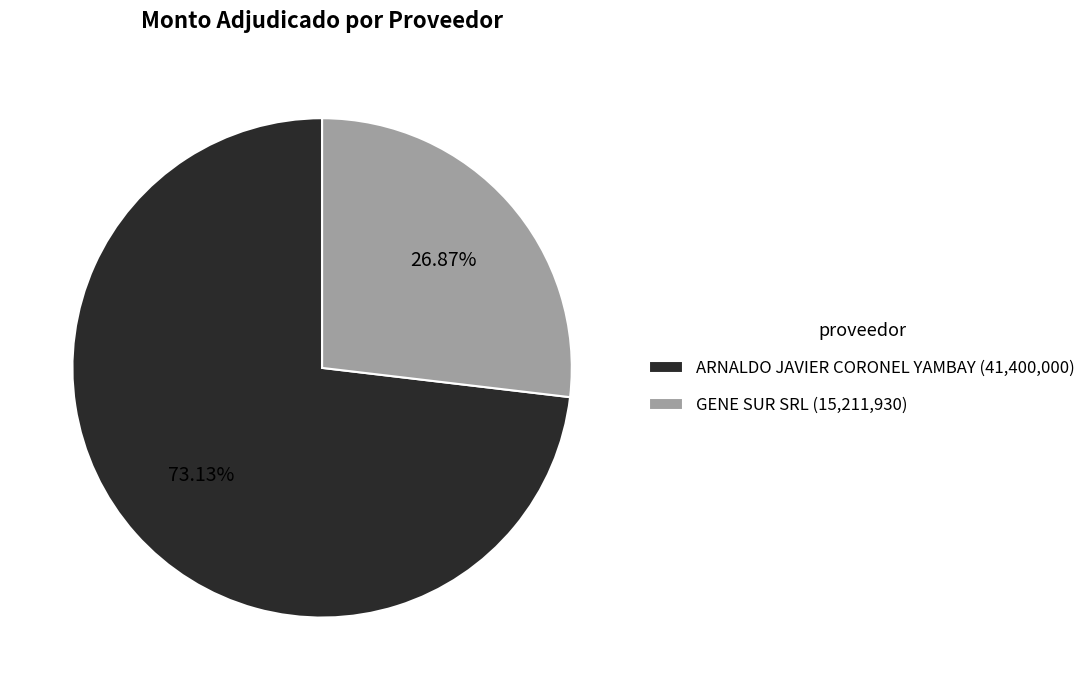

What is the largest slice in the pie chart?

ARNALDO JAVIER CORONEL YAMBAY